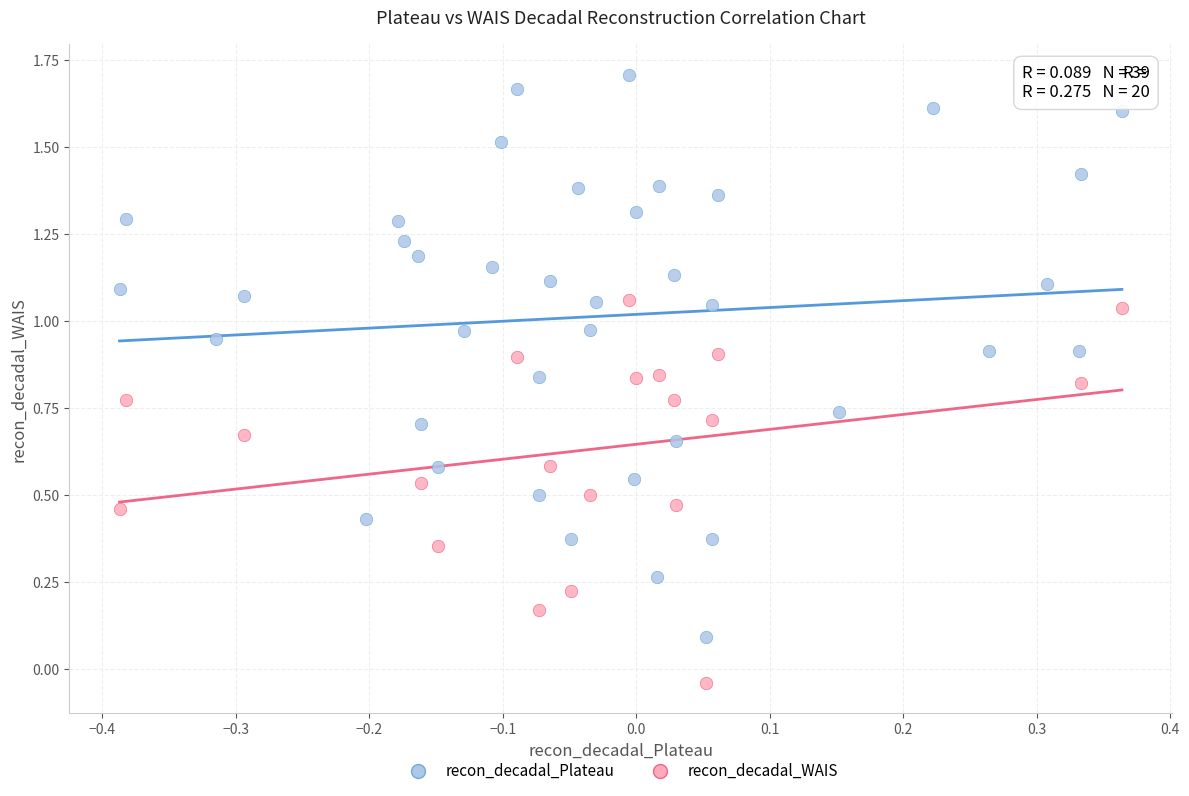

Which series reaches the maximum Y coordinate?

recon_decadal_Plateau